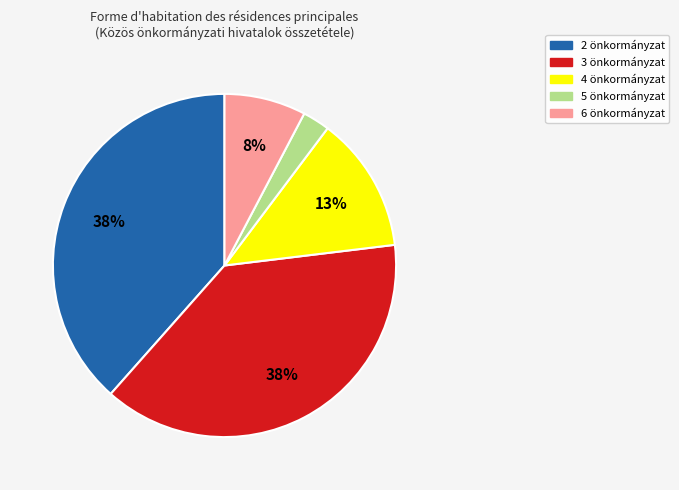

Does any single category account for the majority?

No